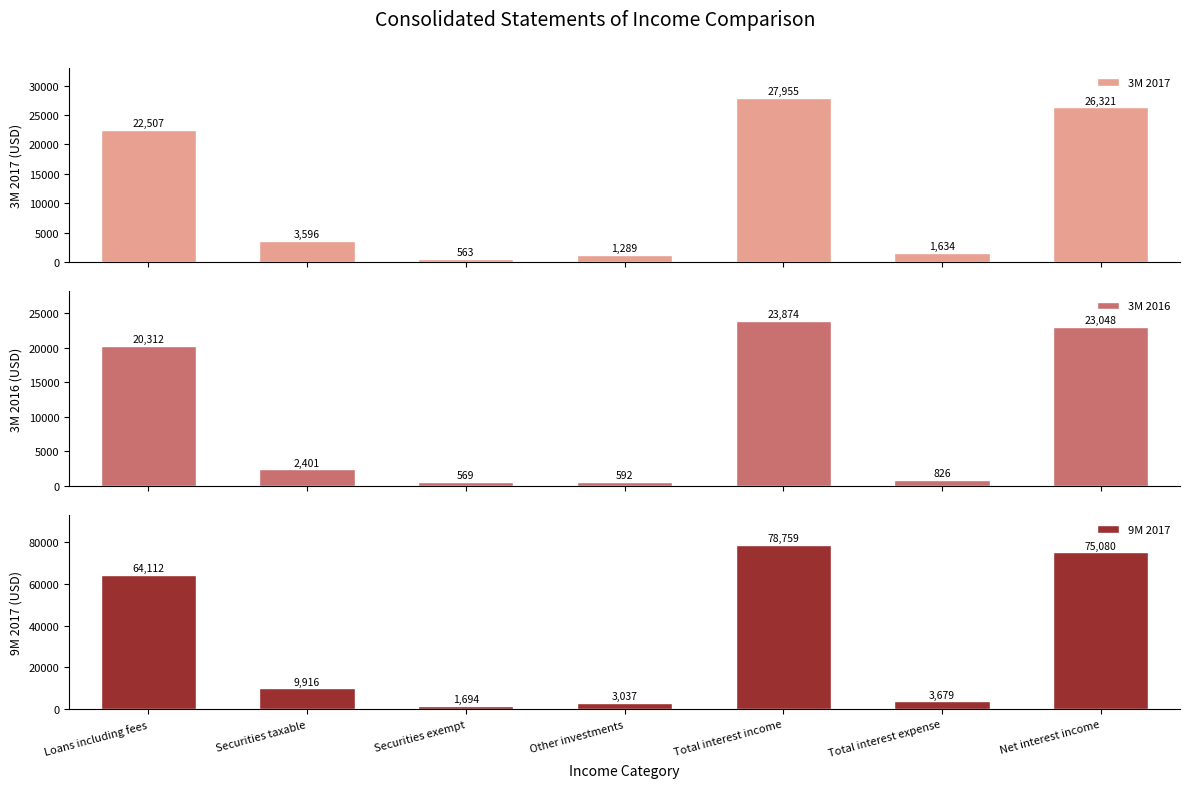

What is the total value across all series at Securities taxable?

15913